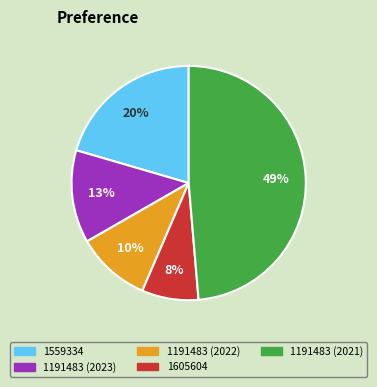

What is the smallest slice in the pie chart?

1605604